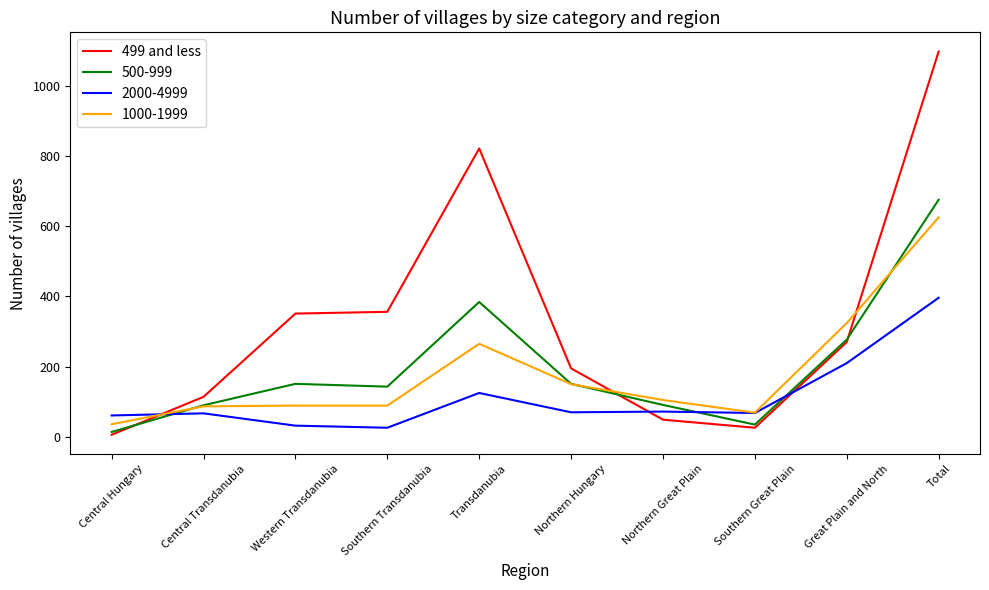

List the series in order of their peak value, lowest first.

2000-4999, 1000-1999, 500-999, 499 and less